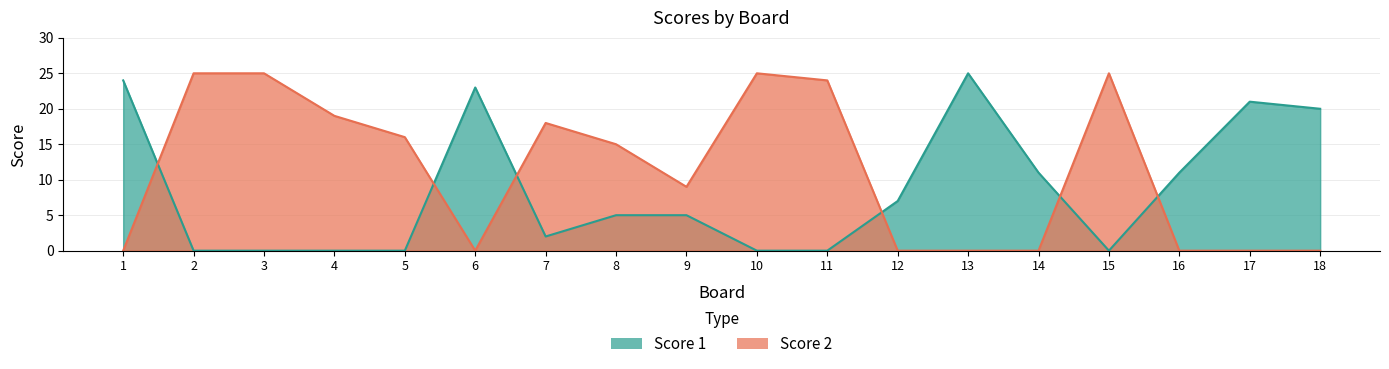

True or false: Score 1 has a value of 24 at 1.

True